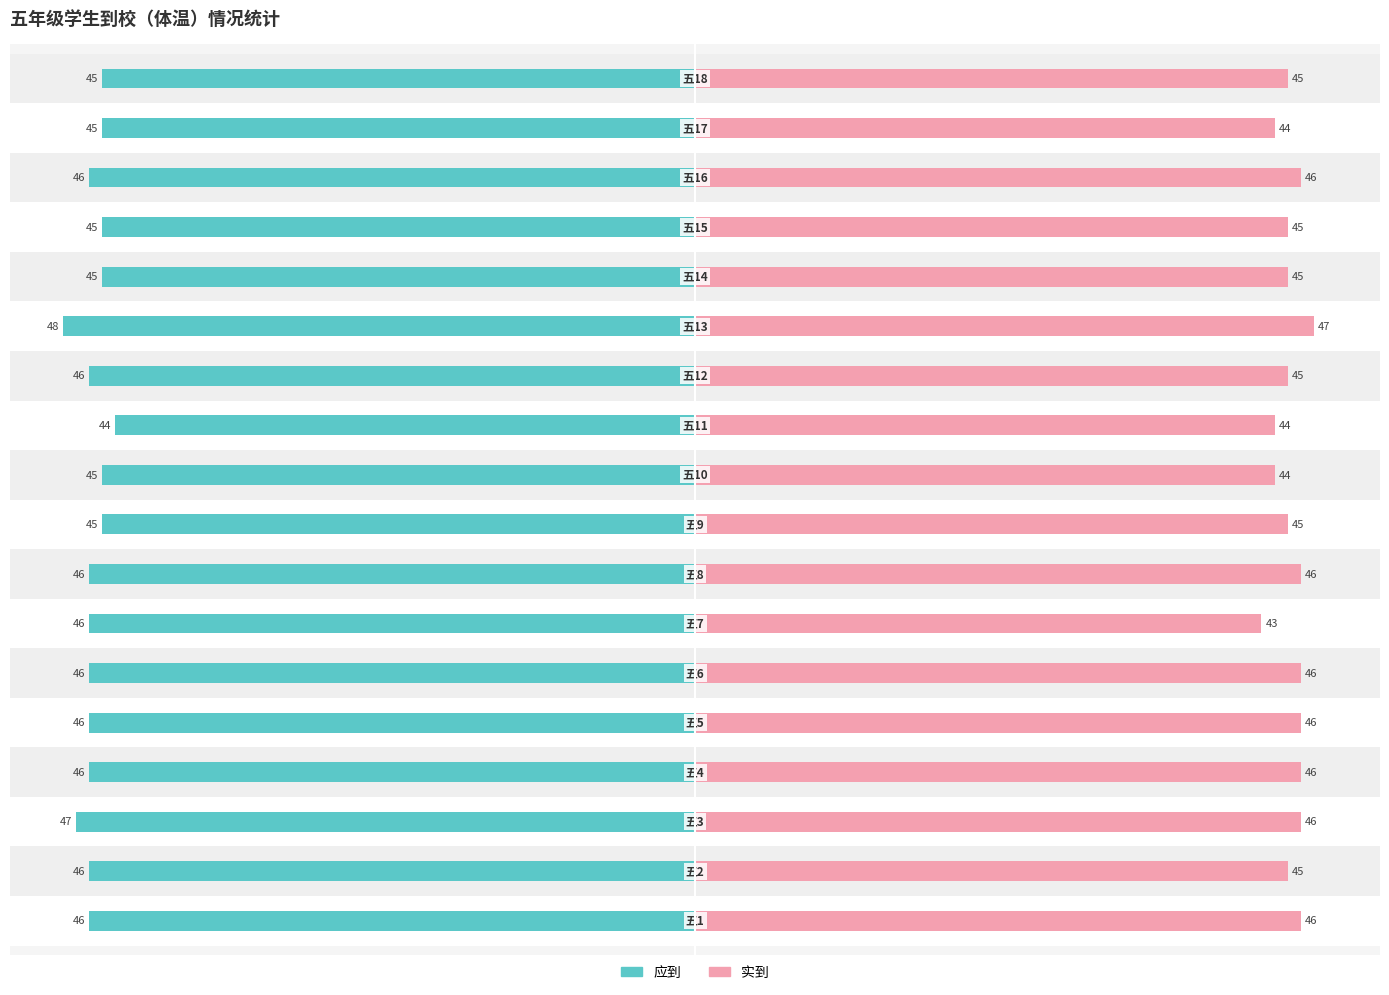

List the series in order of their peak value, lowest first.

实到, 应到